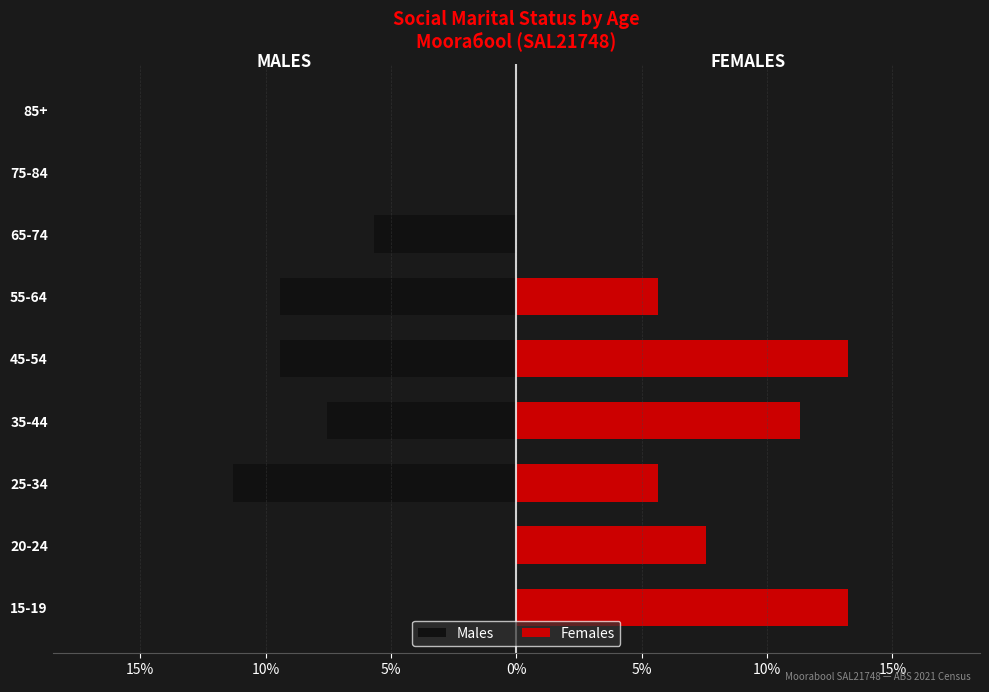

Are the bars horizontal?

Yes